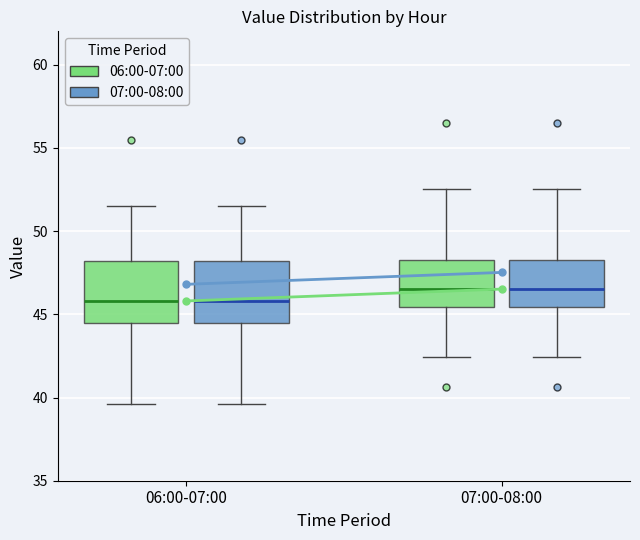

Where is the upper edge of the box for 06:00-07:00 (06:00-07:00) on the y-axis? The values are not printed on the chart, so give them approximately, as read against the axis.

48.0